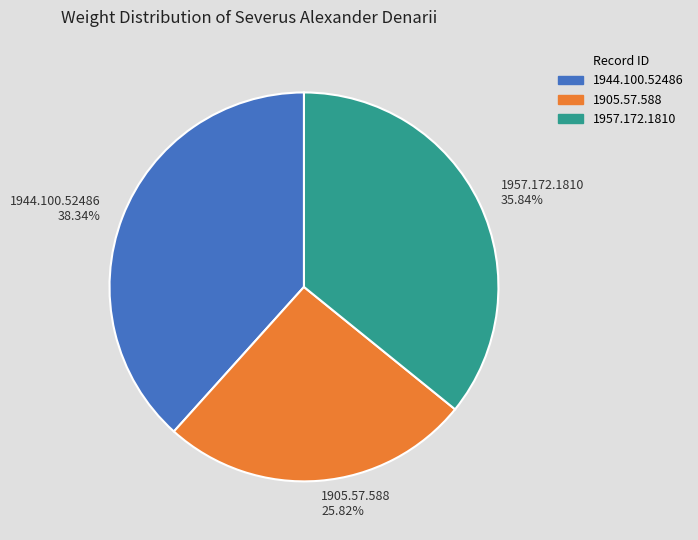

Is 1944.100.52486 the majority of the pie?

No